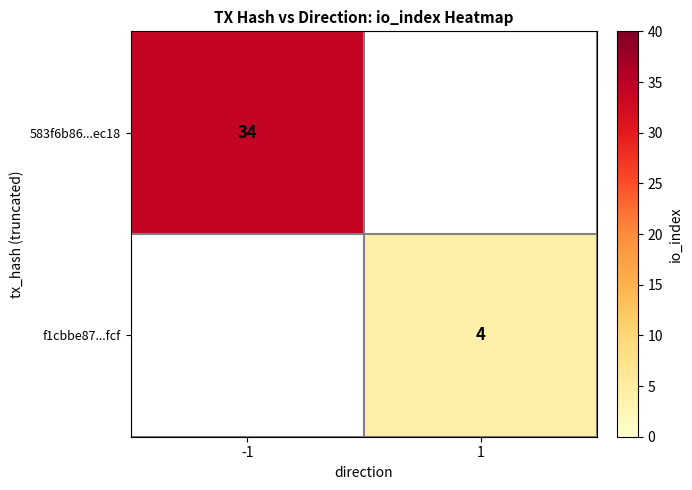

True or false: f1cbbe87...fcf has a value of 2 at 1.

False